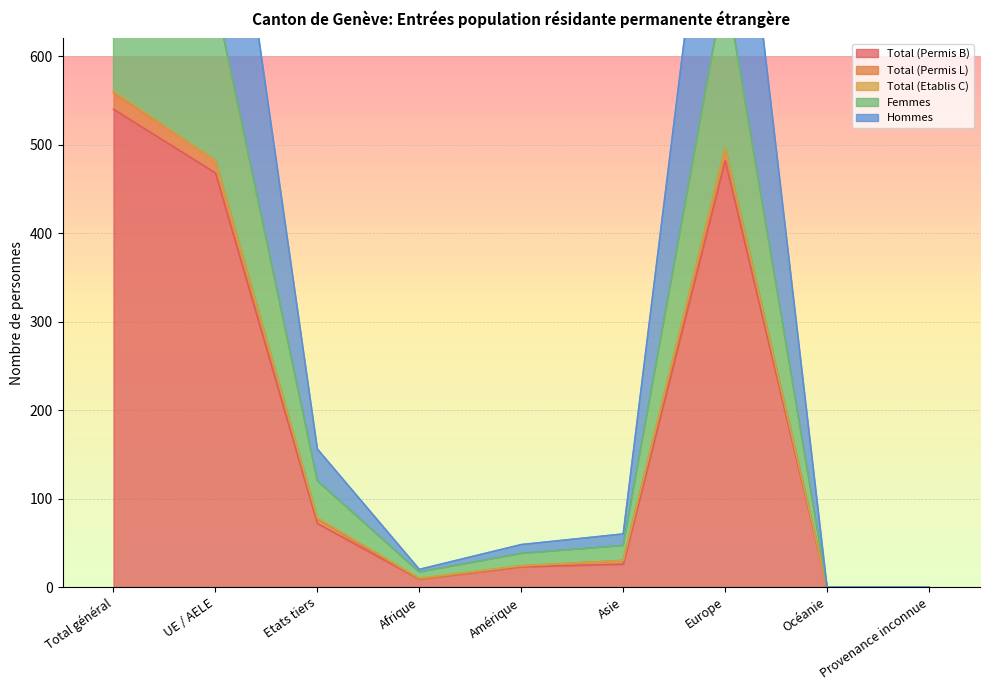

The value of Total (Permis B) at Europe is 482. True or false?

True